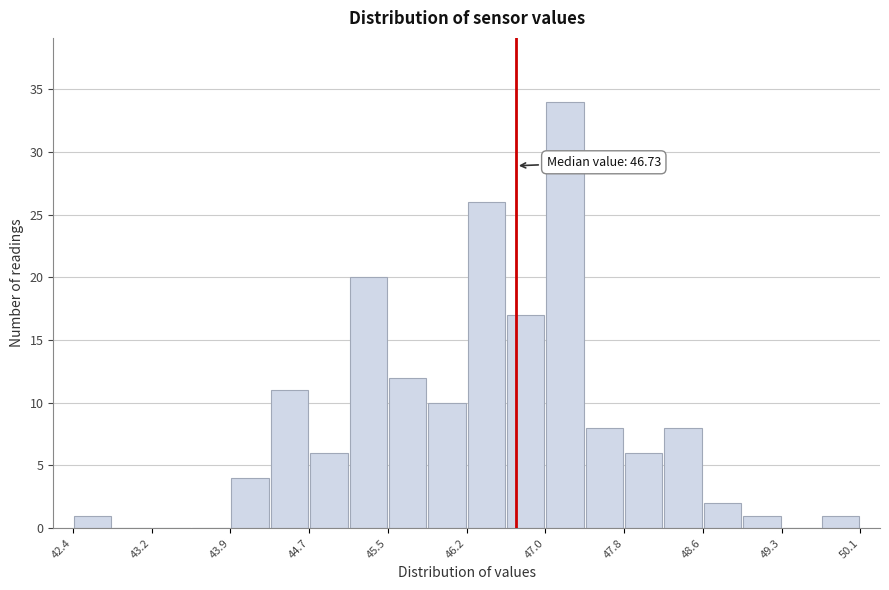

Around what value on the x-axis is the tallest bar? Give the approximate position of its centre, as read against the axis.

47.2